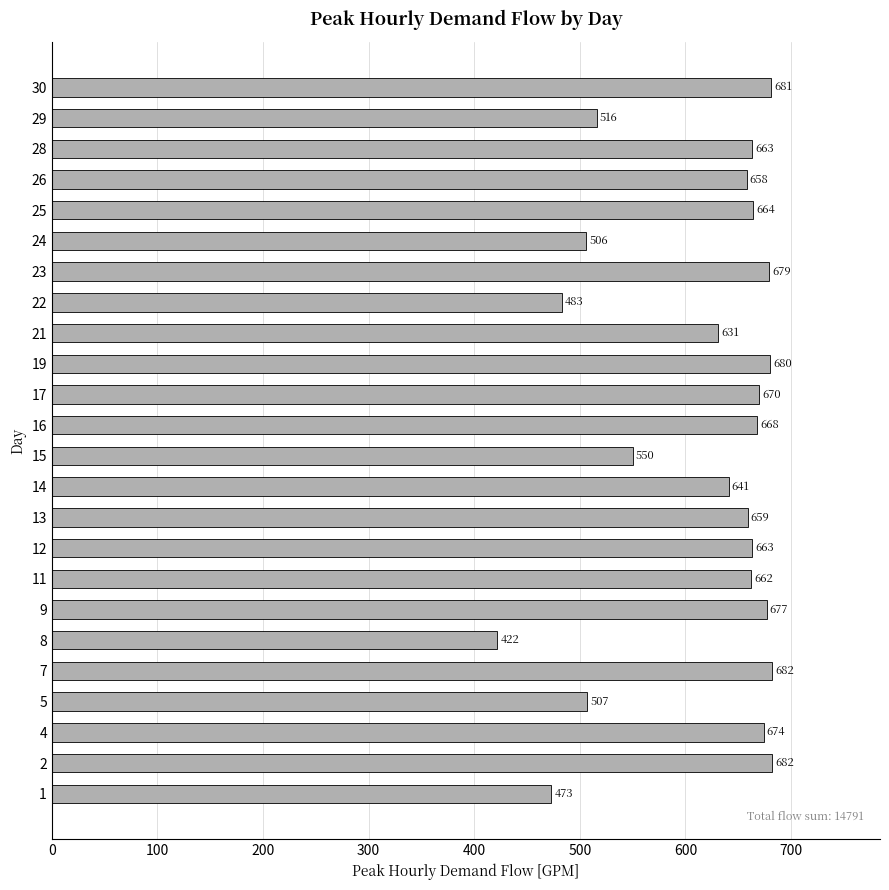

Count the number of categories in the chart.

24